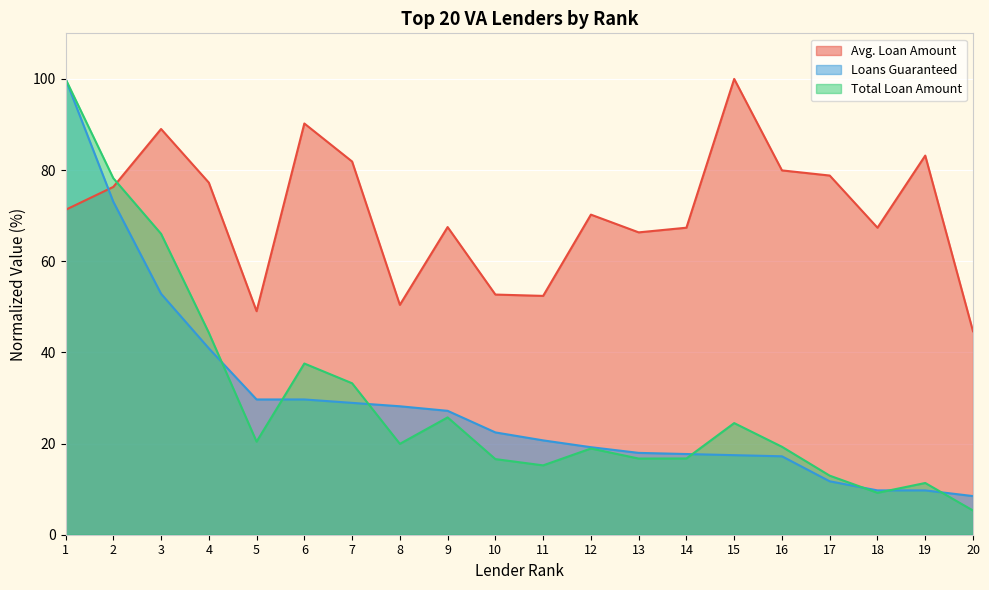

Where is the first local minimum for Avg. Loan Amount?

5